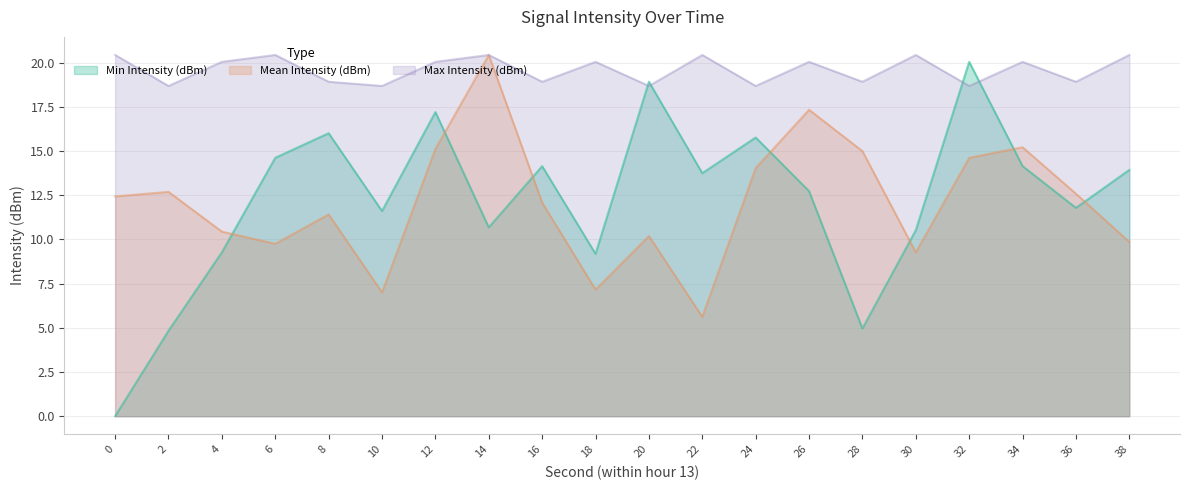

Is the value of Max Intensity (dBm) at 26 greater than the value of Min Intensity (dBm) at 34?

Yes